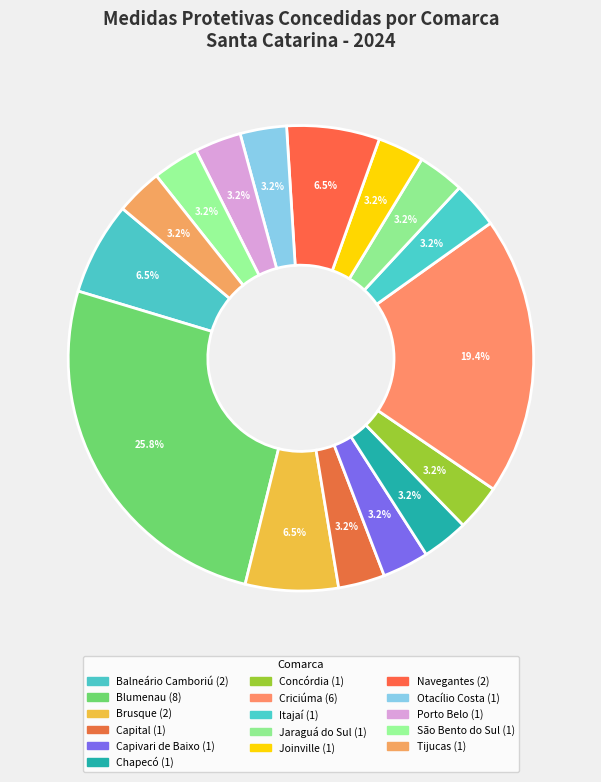

What percentage is the Joinville slice, to the nearest percent?

3%